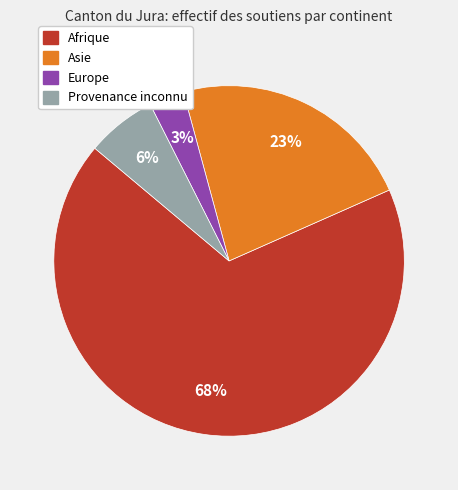

How many segments does this pie chart have?

4